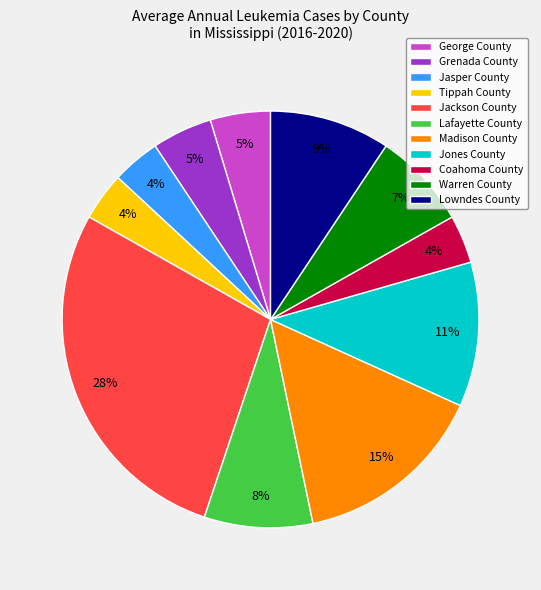

Does any single category account for the majority?

No